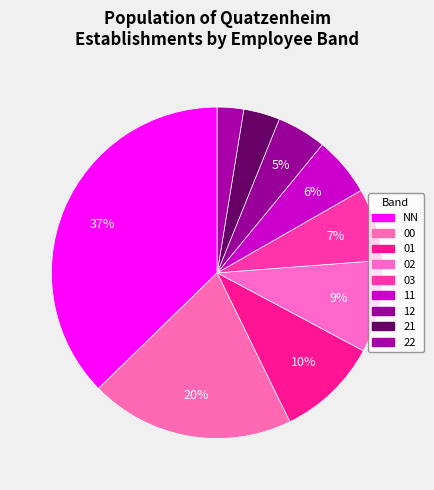

Is the sum of 12 and 21 greater than half?

No